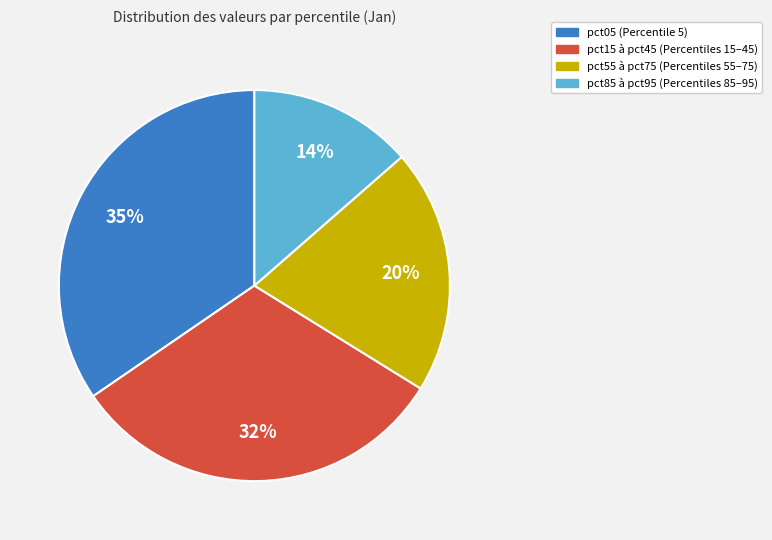

Does any single category account for the majority?

No